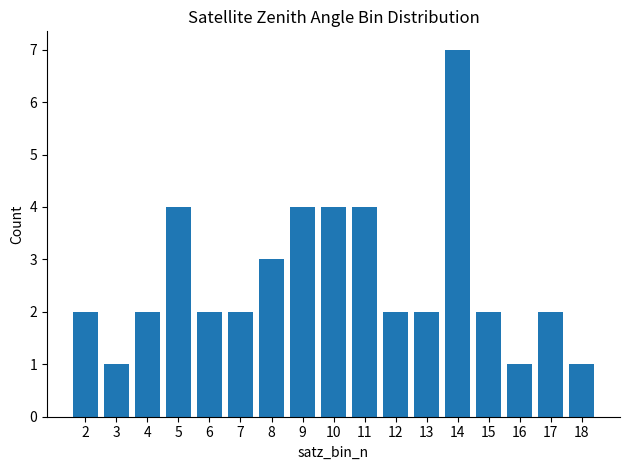

What is the sum of the values at 11 and 8?

7